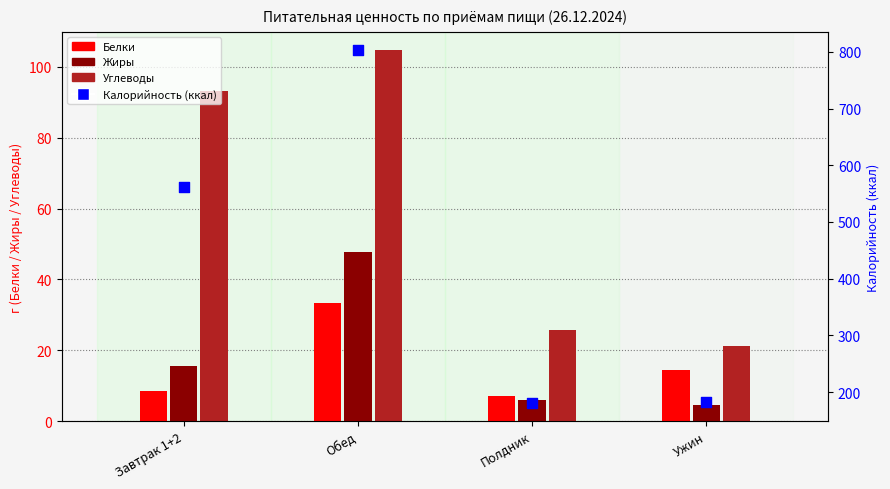

What is the total value across all series at Полдник?

218.6